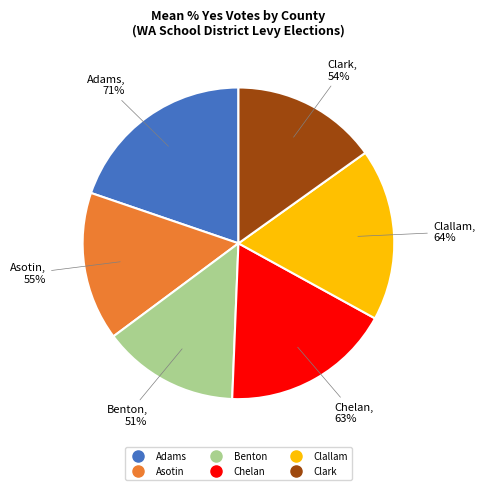

True or false: Cowlitz accounts for 1% of the total.

False